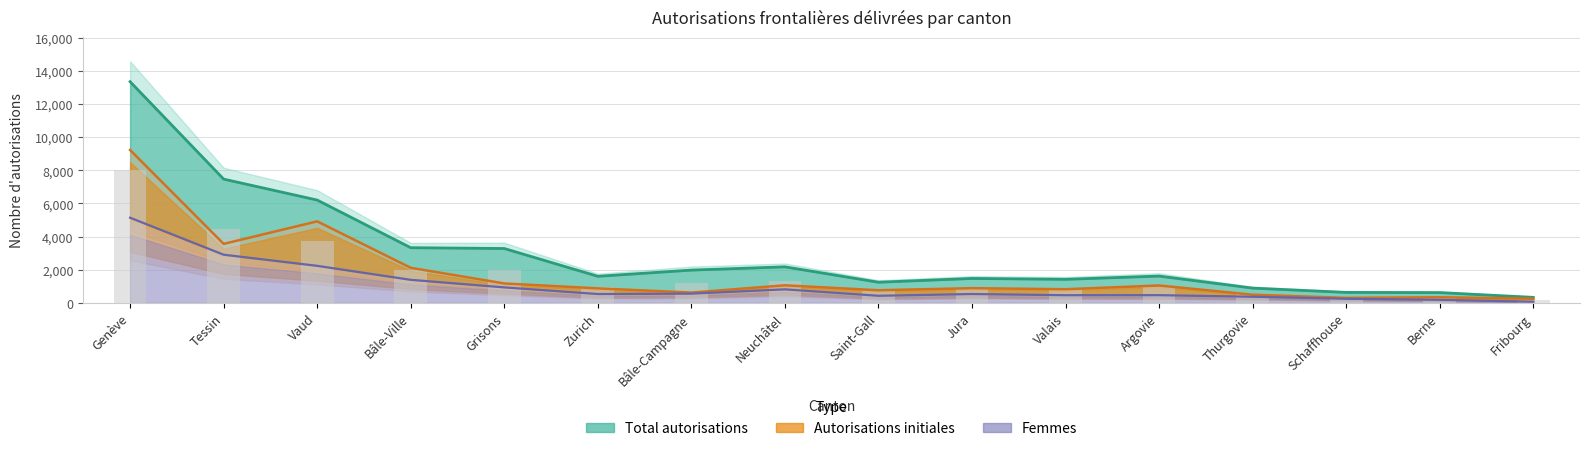

How many bars are there in total?

64